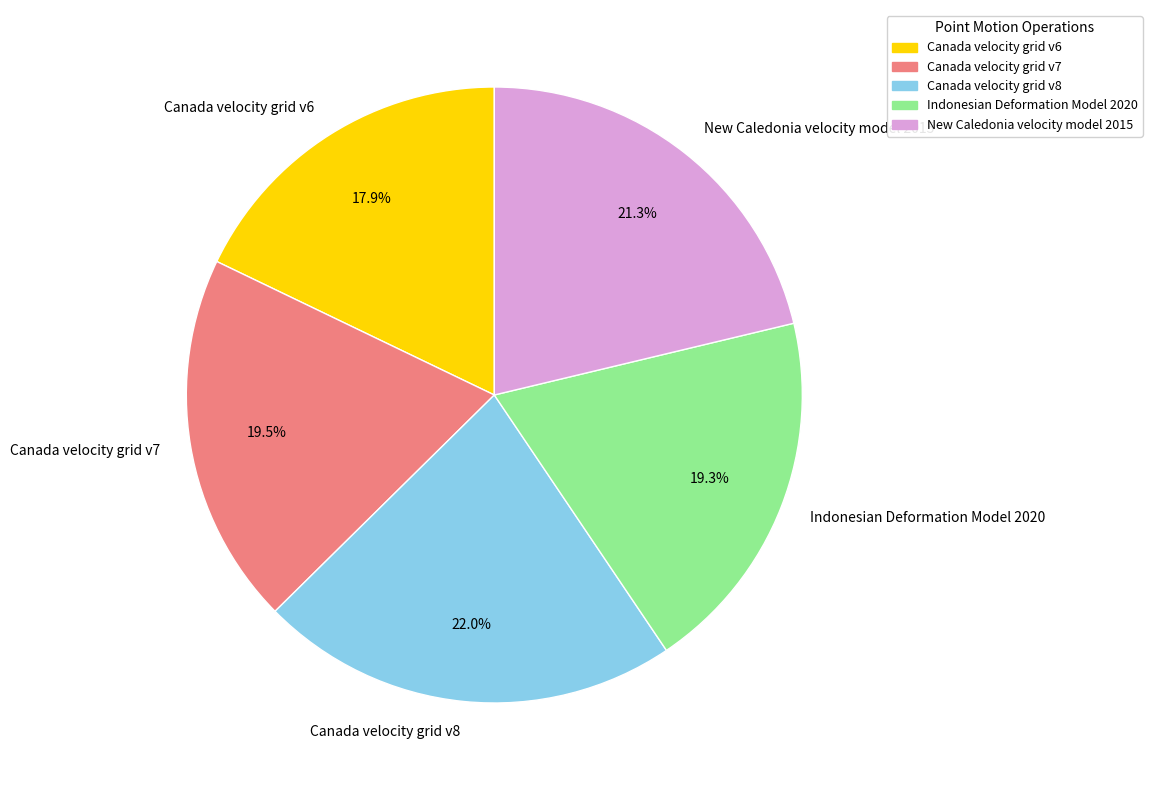

To the nearest percent, what portion does Canada velocity grid v8 represent?

22%